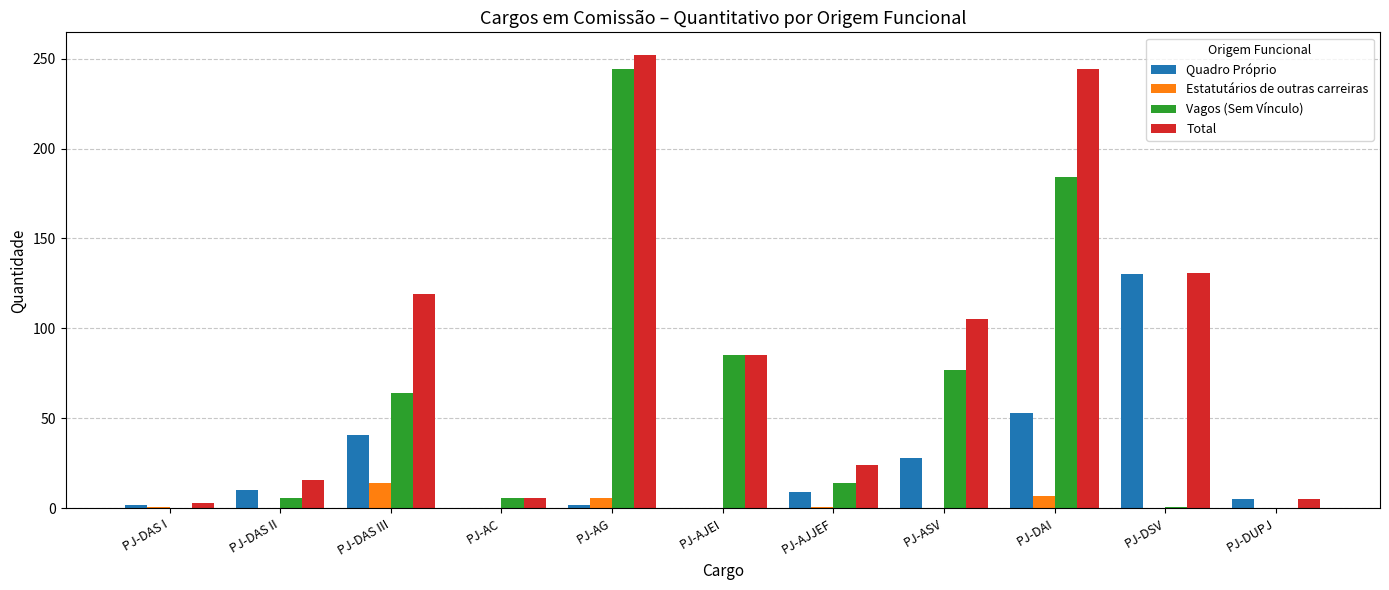

Are the bars horizontal?

No